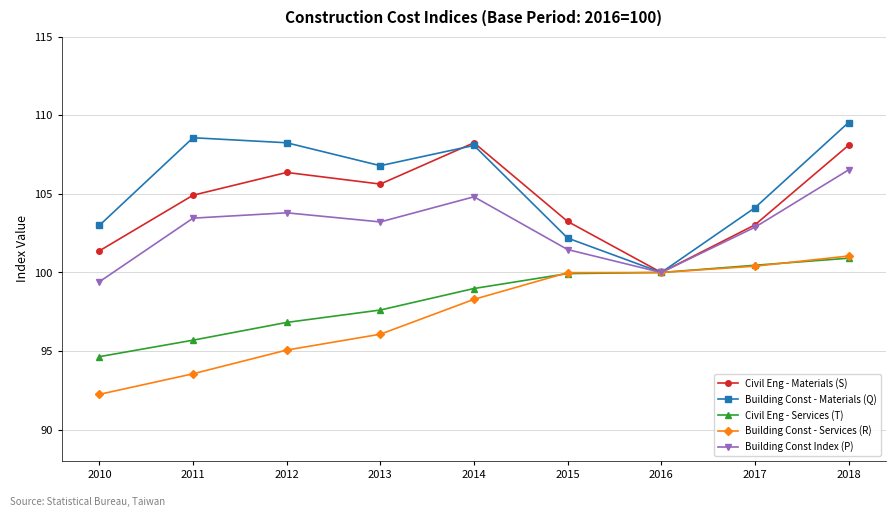

The Civil Eng - Services (T) series shows 37.7 at 2015. True or false?

False